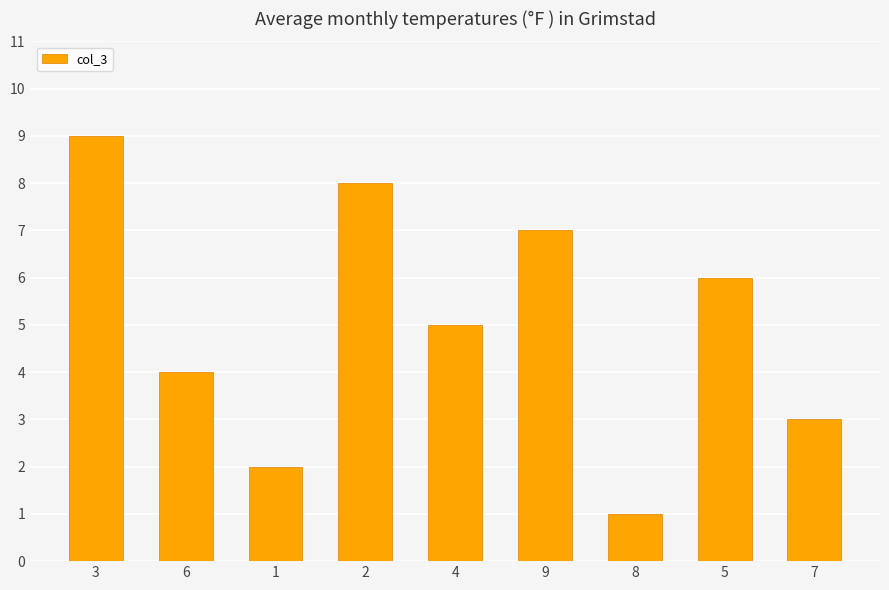

At which label does the data first exceed 5?

3